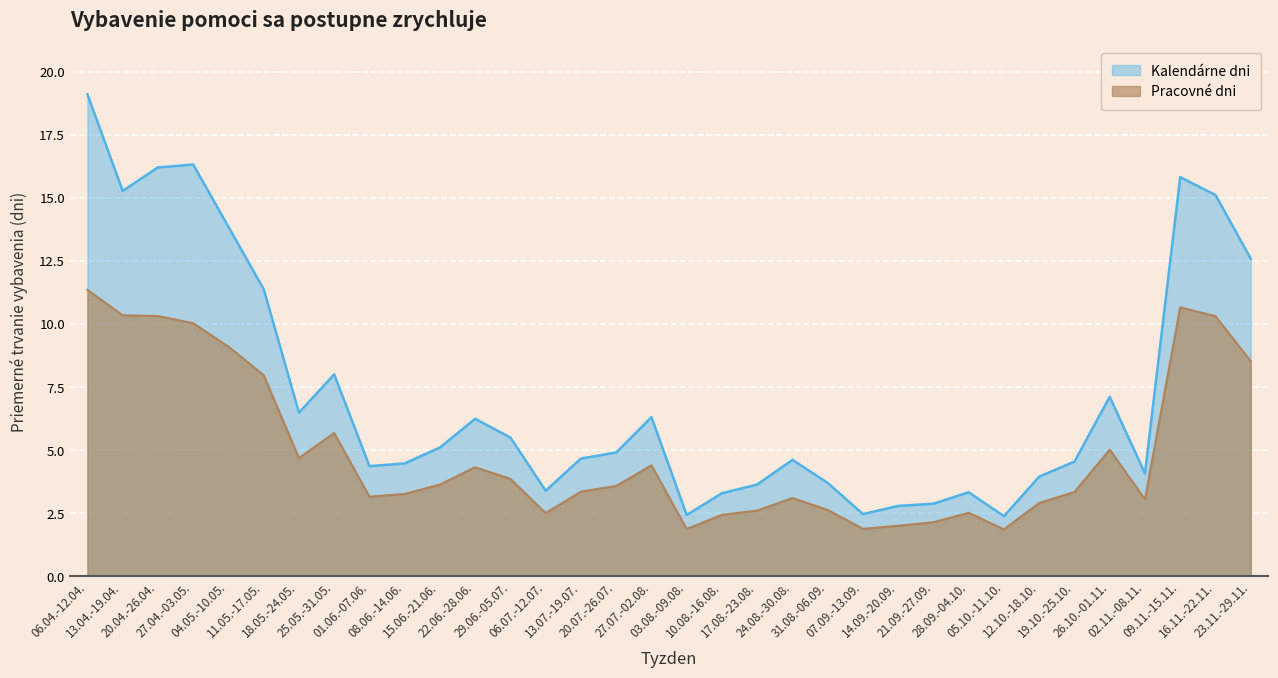

What position from the right is 20.04.-26.04.?

32